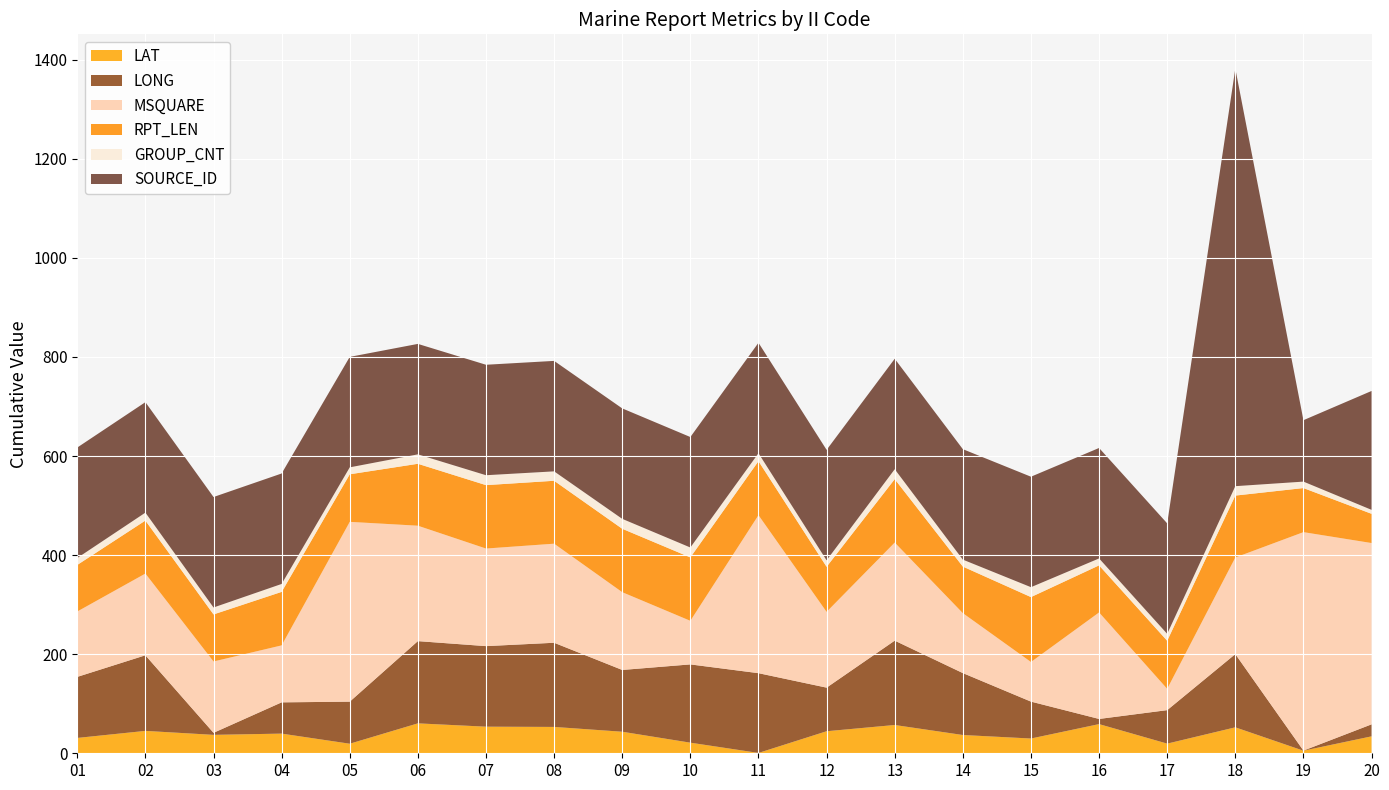

Reading left to right, transcribe all the data shown in this chart.

LAT: 31.0	45.2	37.2	39.7	19.3	60.4	53.7	53.2	43.5	21.4	0.7	44.5	57.1	36.9	29.8	58.9	19.5	52.4	5.2	34.2
LONG: 123.2	152.6	4.1	63.1	84.9	166.0	162.6	169.9	124.7	158.0	161.0	88.0	170.3	125.0	74.5	10.4	67.6	147.8	0.2	24.2
MSQUARE: 132.0	165.0	144.0	115.0	363.0	233.0	197.0	200.0	157.0	88.0	319.0	153.0	198.0	121.0	80.0	215.0	43.0	195.0	441.0	366.0
RPT_LEN: 94.0	107.0	95.0	108.0	96.0	125.0	128.0	127.0	128.0	128.0	109.0	91.0	128.0	94.0	131.0	95.0	97.0	125.0	89.0	59.0
GROUP_CNT: 14.0	16.0	14.0	16.0	14.0	19.0	20.0	19.0	20.0	20.0	16.0	13.0	20.0	14.0	20.0	14.0	14.0	19.0	13.0	8.0
SOURCE_ID: 223.0	223.0	223.0	223.0	223.0	223.0	223.0	223.0	223.0	223.0	223.0	223.0	223.0	223.0	223.0	223.0	223.0	843.0	124.0	240.0